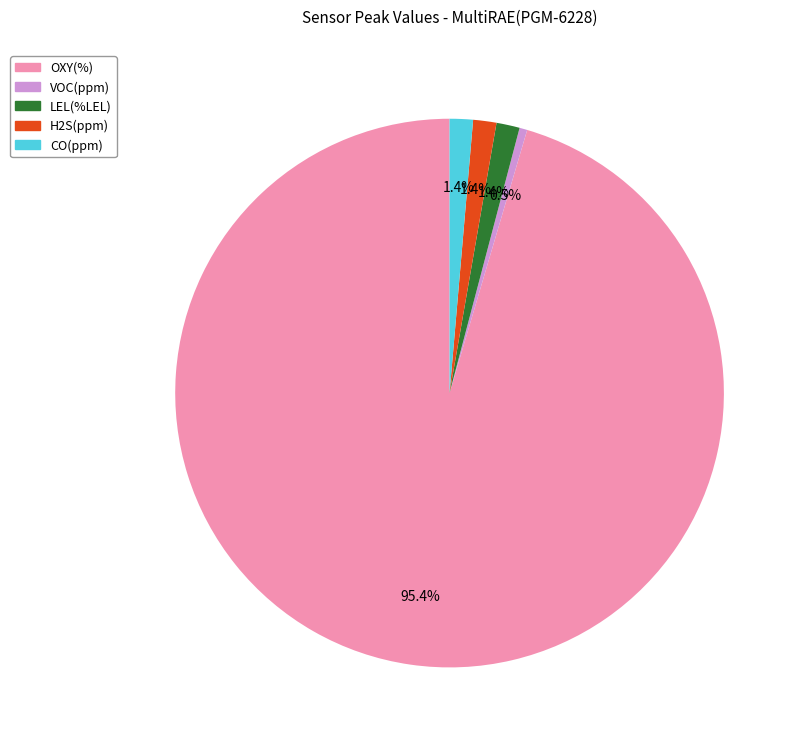

Is there any slice that represents more than half of the pie?

Yes